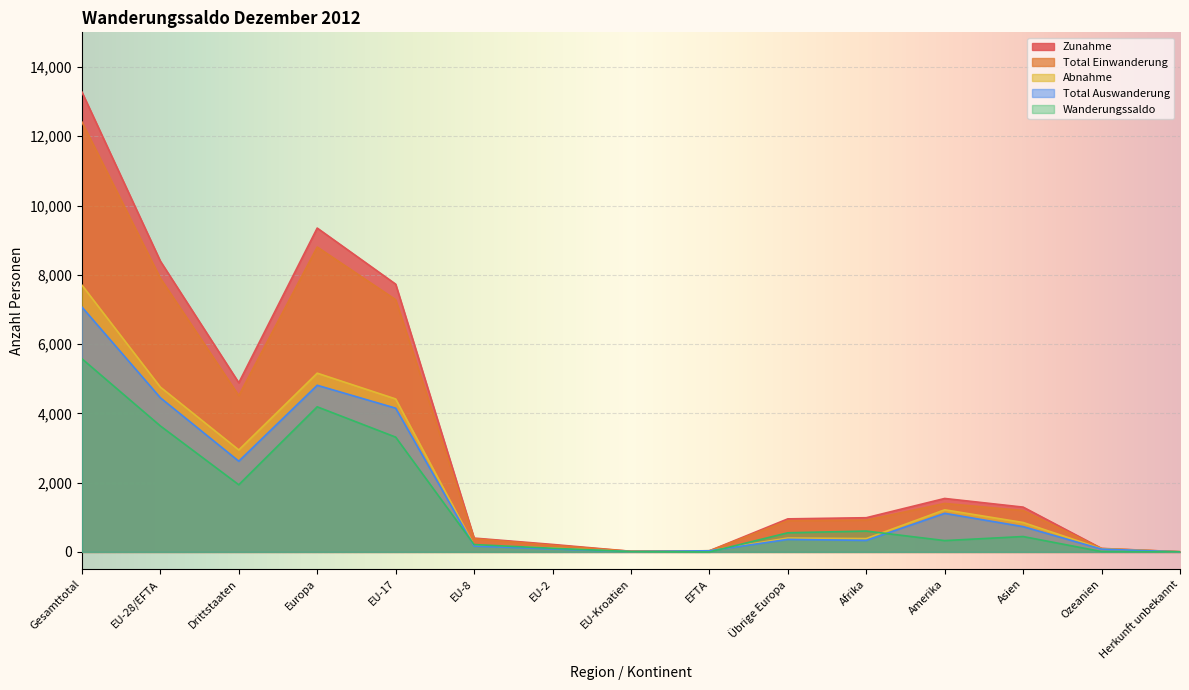

Where do Total Auswanderung and Total Einwanderung first cross each other?

EU-Kroatien and EFTA